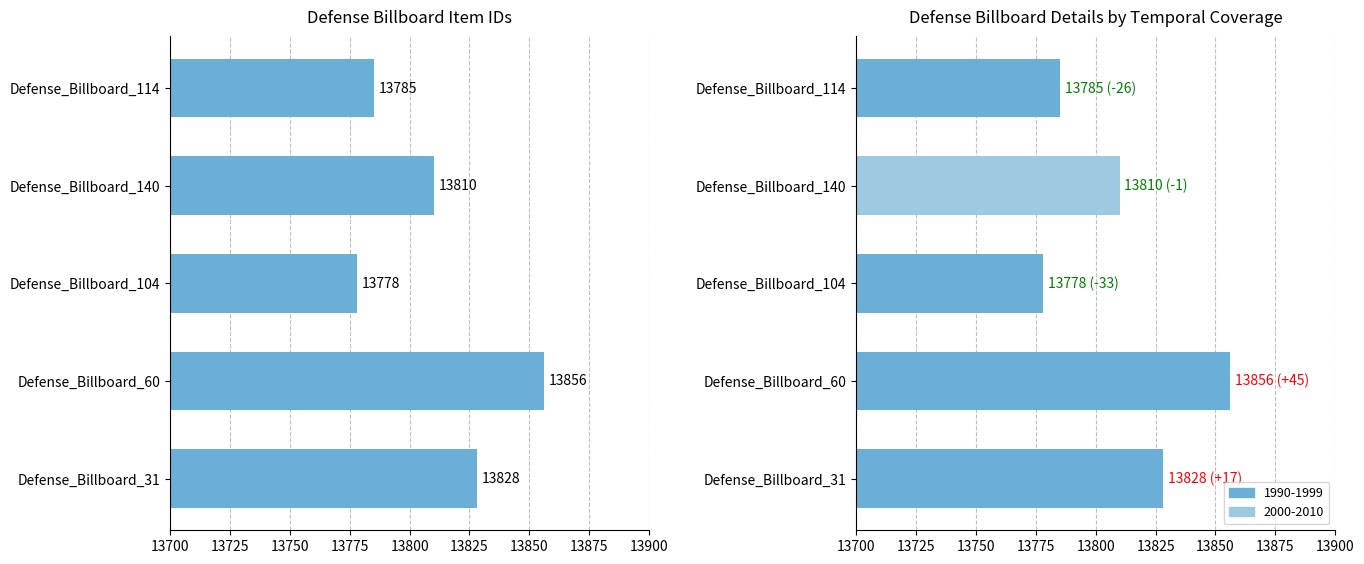

What is the maximum value for Item Id?

13856